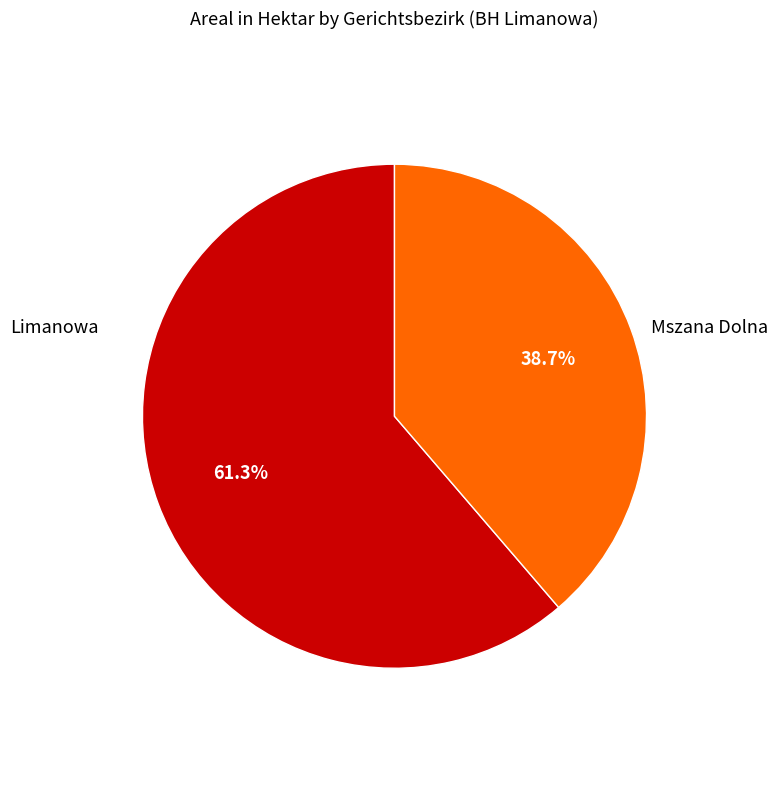

Is there a majority slice in this chart?

Yes